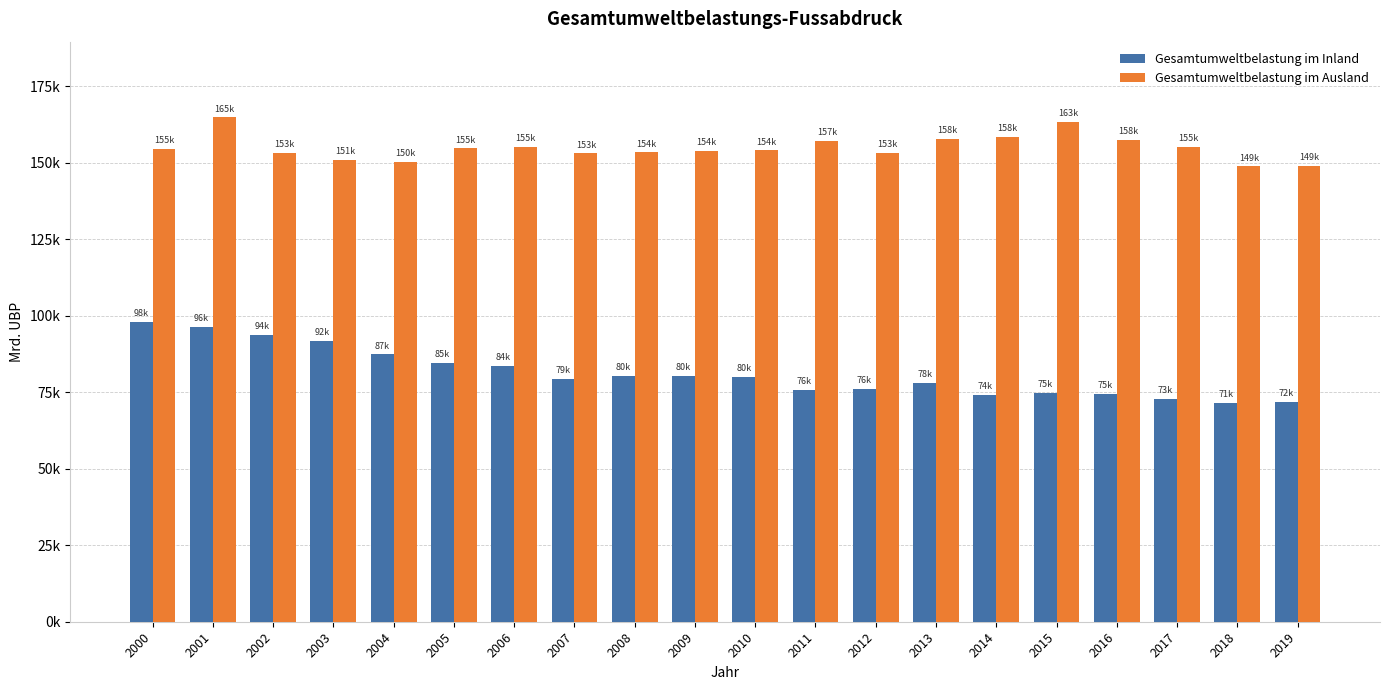

Which series has the largest total across all categories?

Gesamtumweltbelastung im Ausland